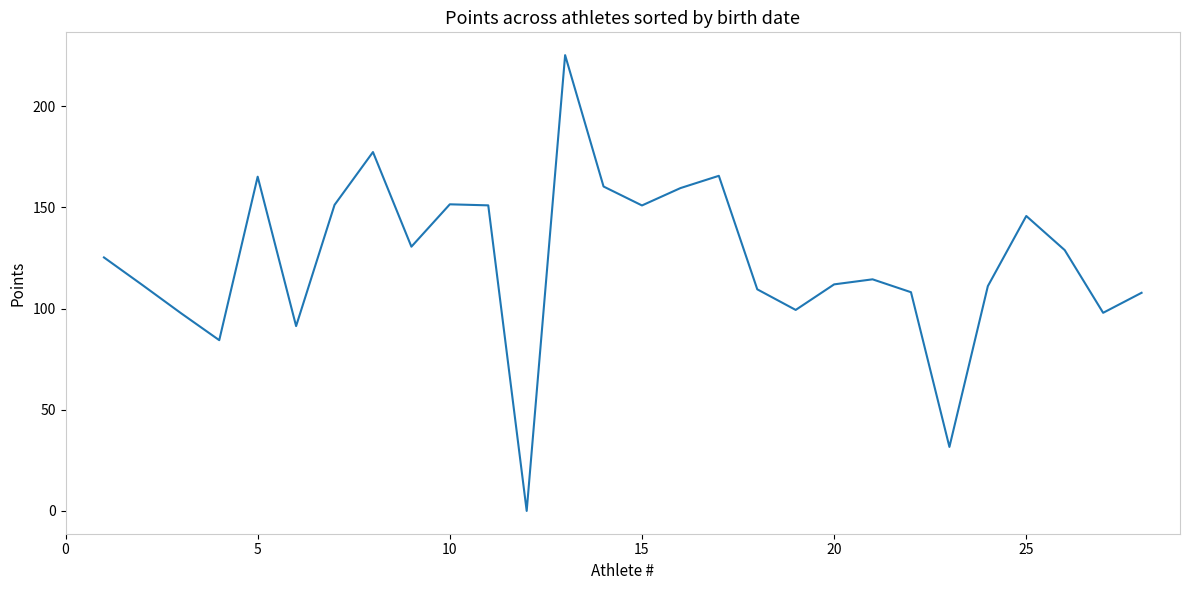

What is the difference between the second highest and second lowest values?

145.7